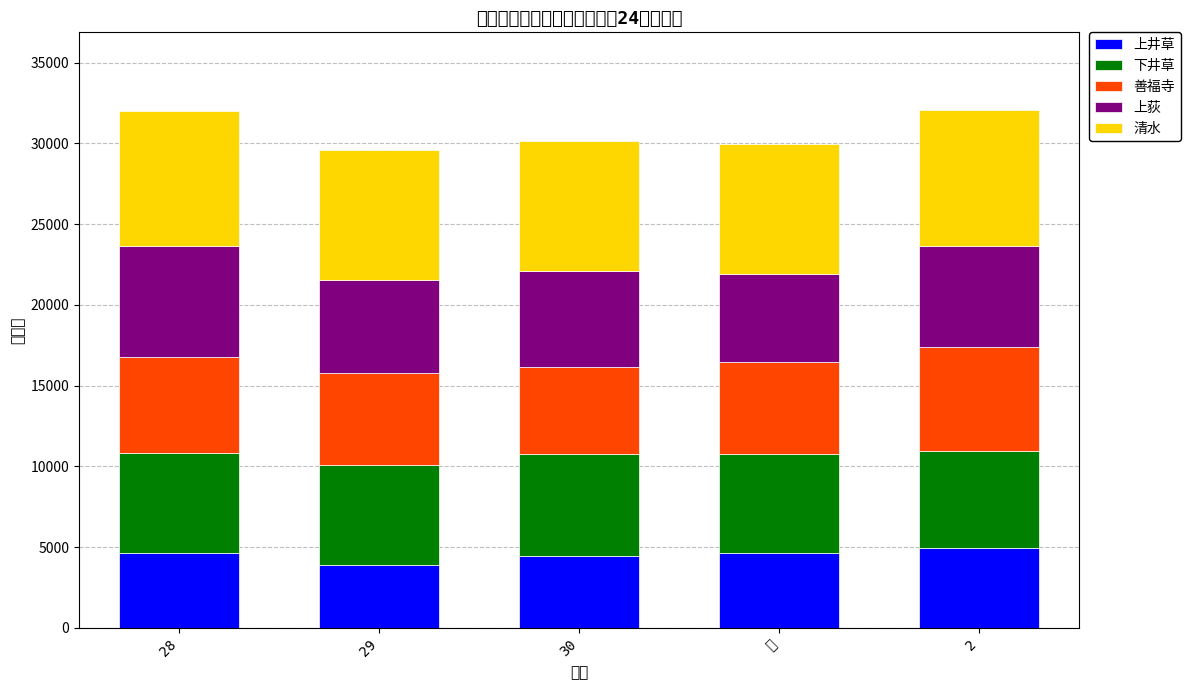

True or false: 清水 has a value of 2590 at 28.

False